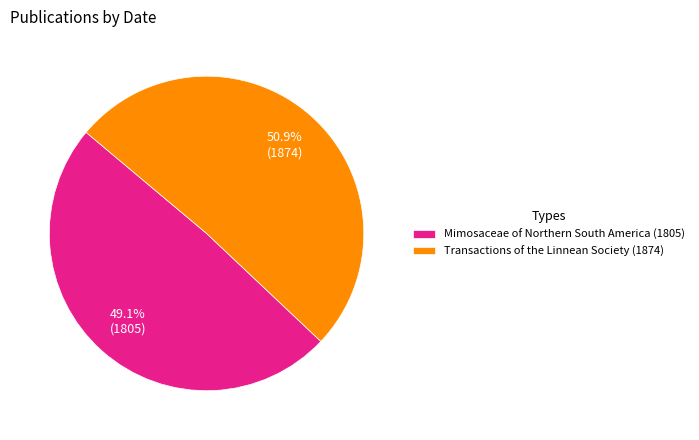

Which slice is the largest?

Transactions of the Linnean Society (1874)